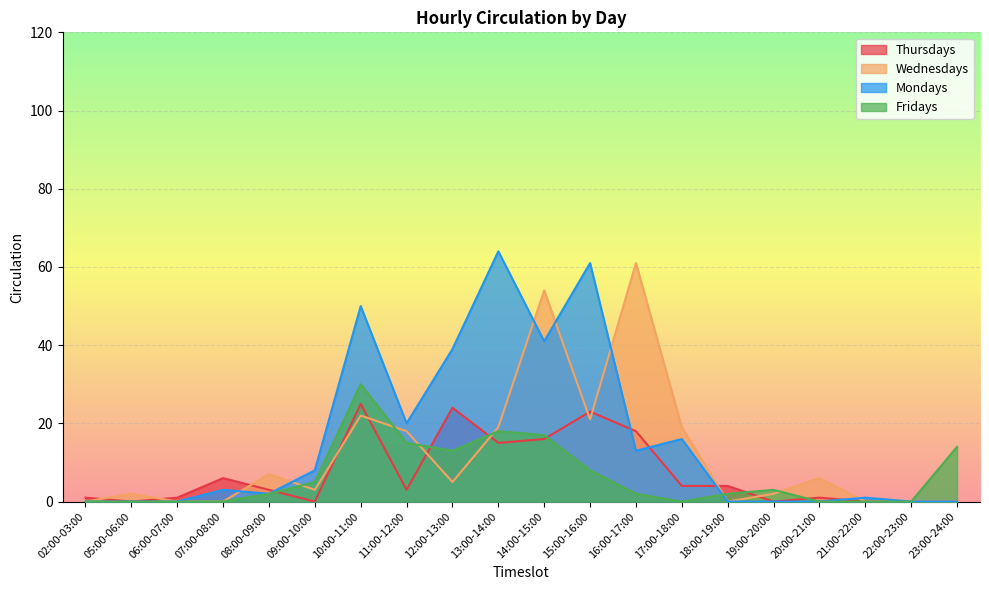

Reading right to left, transcribe all the data shown in this chart.

Thursdays: 0	0	0	1	0	4	4	18	23	16	15	24	3	25	0	3	6	1	0	1
Wednesdays: 0	0	0	6	2	0	19	61	21	54	19	5	18	22	3	7	0	0	2	0
Mondays: 0	0	1	0	0	0	16	13	61	41	64	39	20	50	8	2	3	0	0	0
Fridays: 14	0	0	0	3	2	0	2	8	17	18	13	15	30	5	2	0	0	0	0